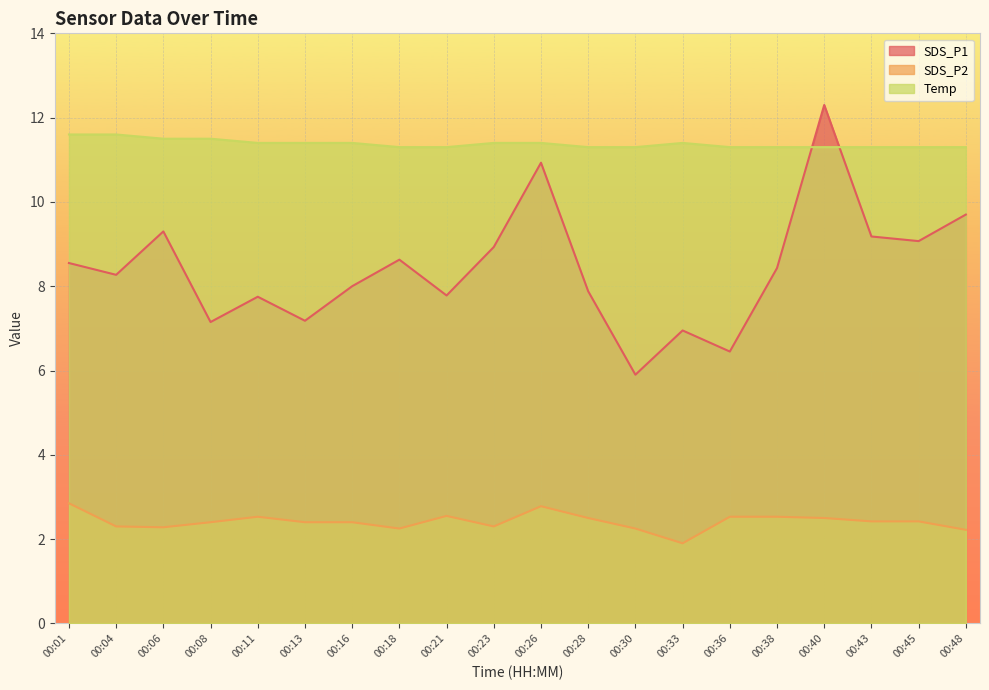

Rank the series by their average value, from lowest to highest.

SDS_P2, SDS_P1, Temp